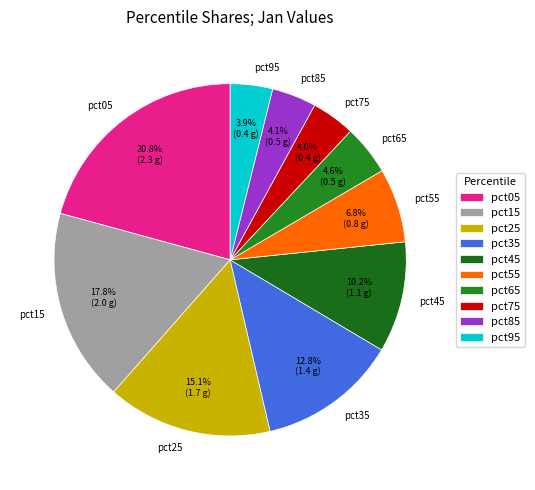

Combined, do pct55 and pct95 account for over 50%?

No